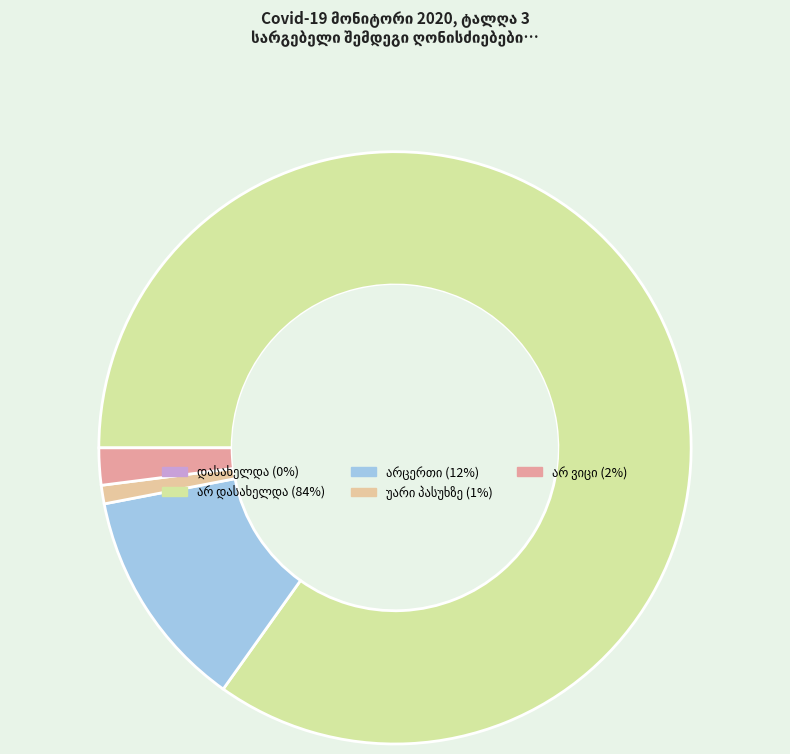

The არცერთი slice represents 25% of the pie. True or false?

False